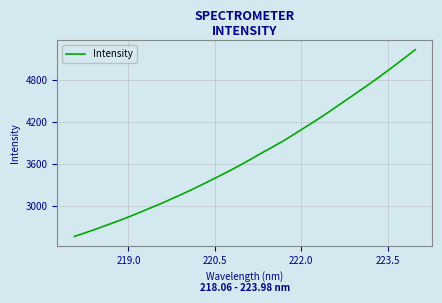

Reading left to right, transcribe all the data shown in this chart.

2561.1	2614.3	2668.7	2726.1	2784.1	2844.5	2908.8	2974.1	3040.2	3110.9	3181.7	3255.9	3333.7	3412.4	3492.4	3575.4	3663.7	3753.0	3840.1	3928.1	4026.5	4125.6	4225.3	4328.4	4436.3	4544.1	4653.2	4762.5	4875.7	4992.9	5111.6	5234.7